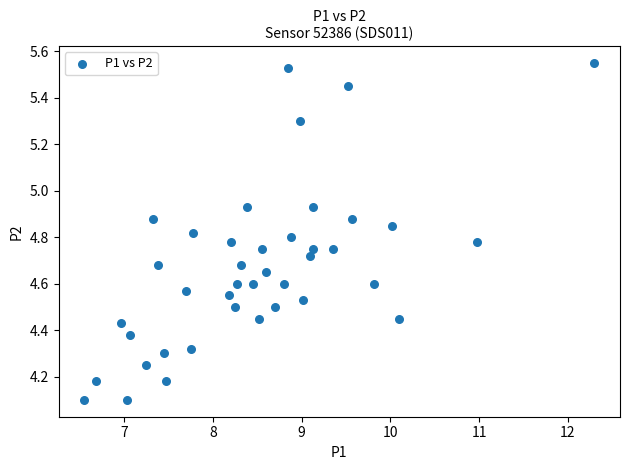

What is the range of X values (max minus min)?

5.8